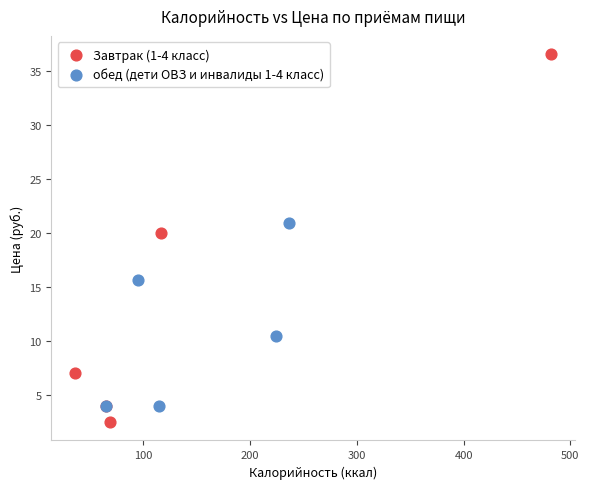

Which series reaches the minimum Y coordinate?

Завтрак (1-4 класс)